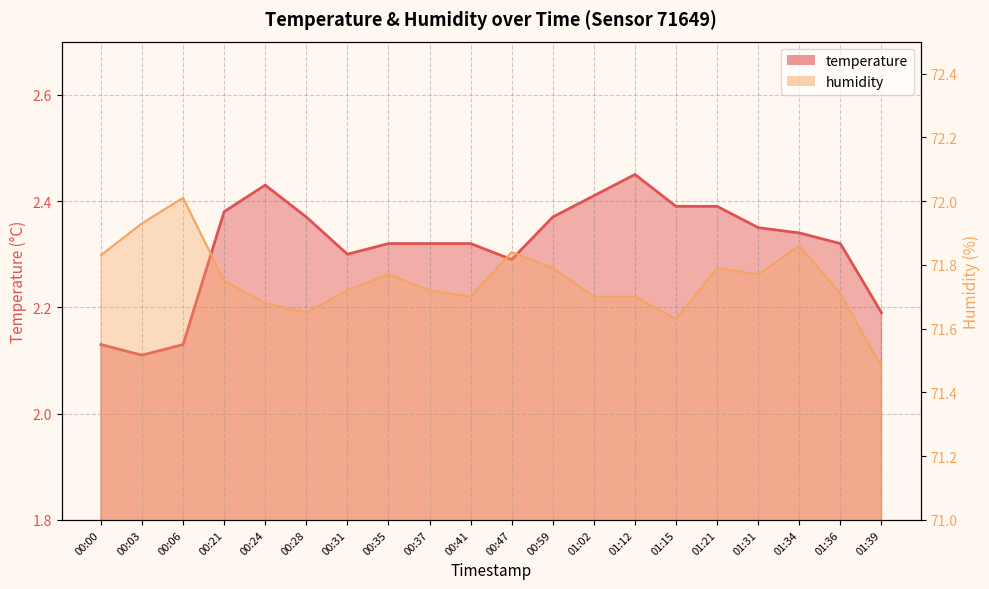

True or false: temperature and humidity cross at least once.

False